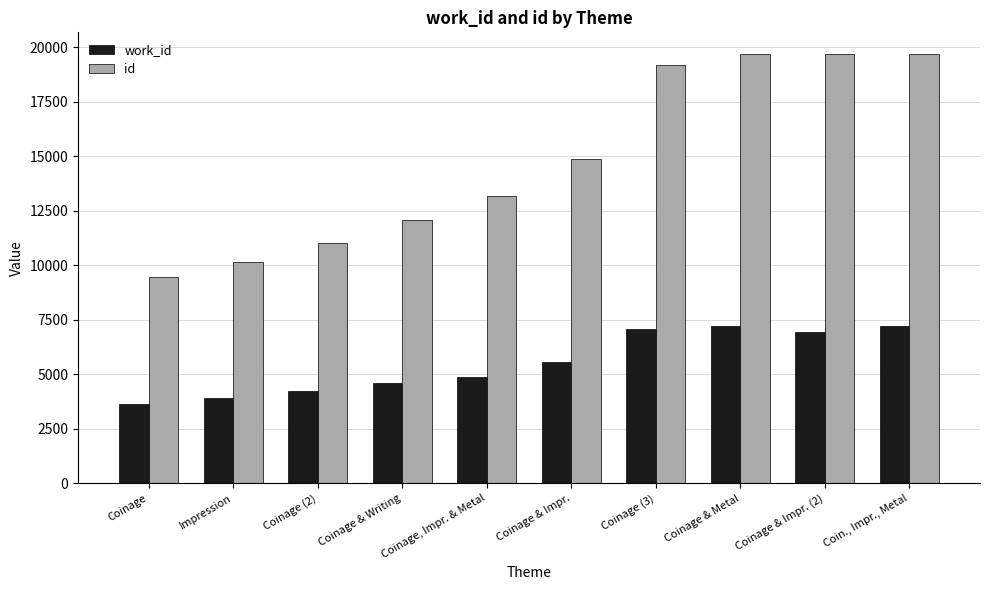

Read the work_id value at Coinage.

3648